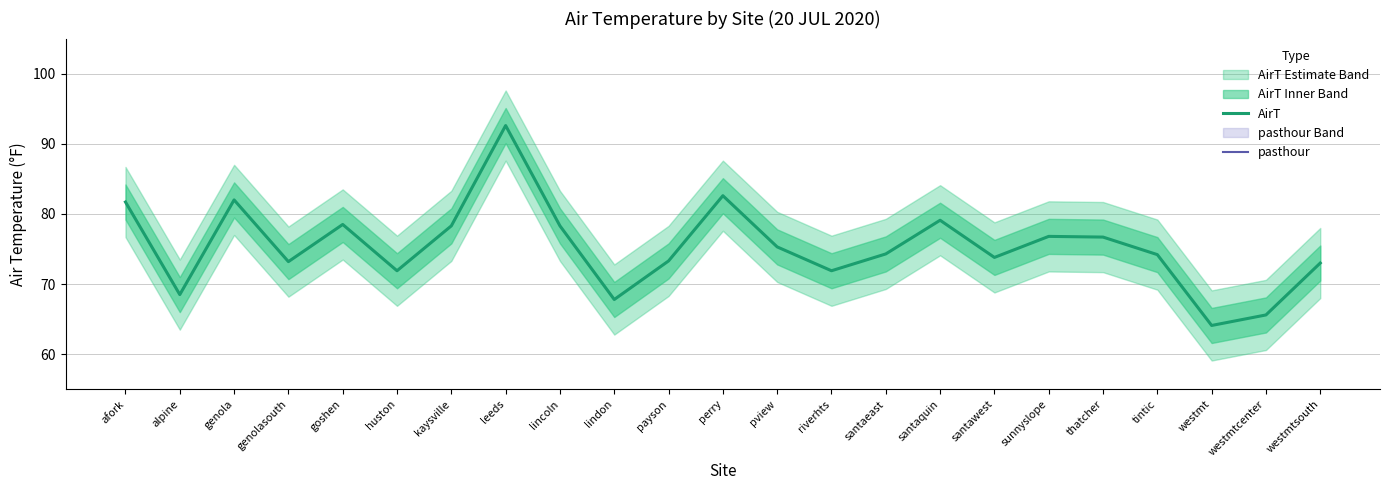

What value does the AirT series have at santaquin?

79.1